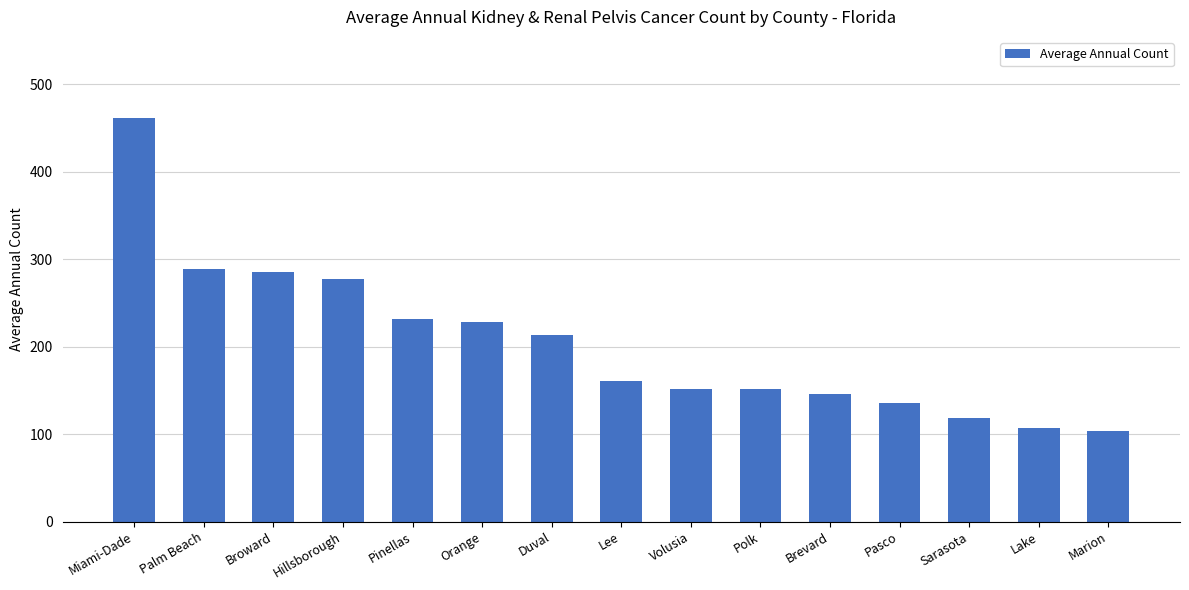

What is the approximate value at Lake?

107